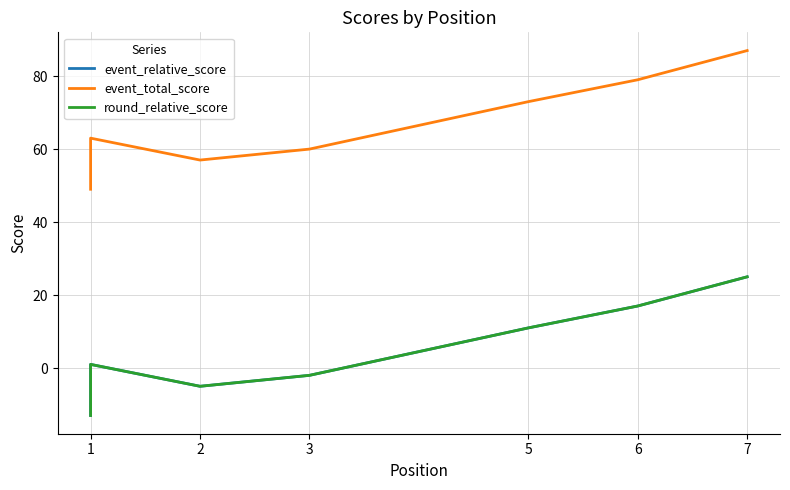

How many values in the event_total_score series are below 63?

4